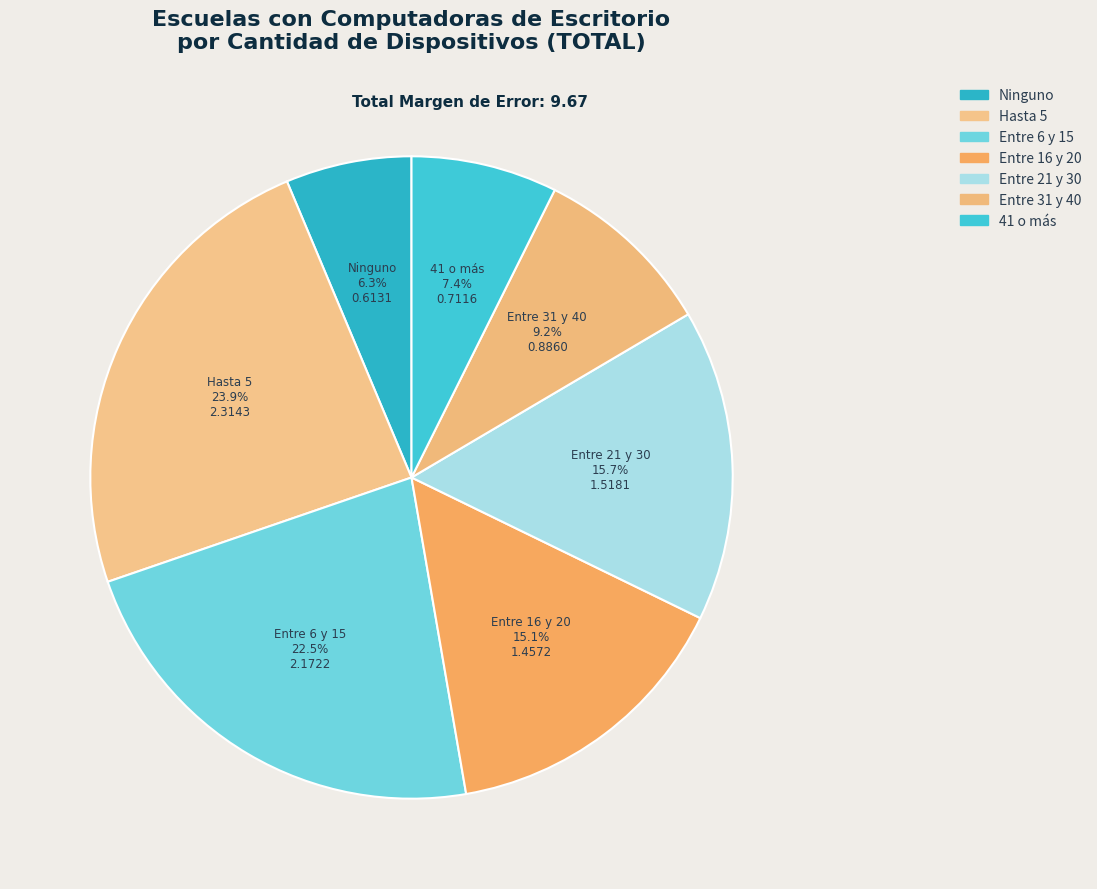

Rank the categories by value from highest to lowest.

Hasta 5, Entre 6 y 15, Entre 21 y 30, Entre 16 y 20, Entre 31 y 40, 41 o más, Ninguno